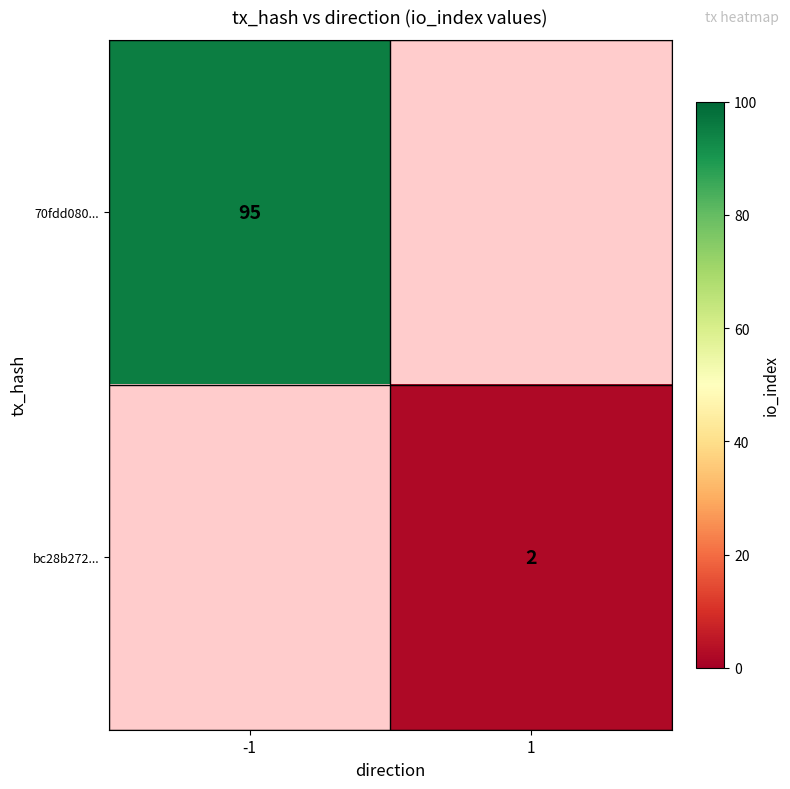

The 70fdd080... series shows 58 at -1. True or false?

False